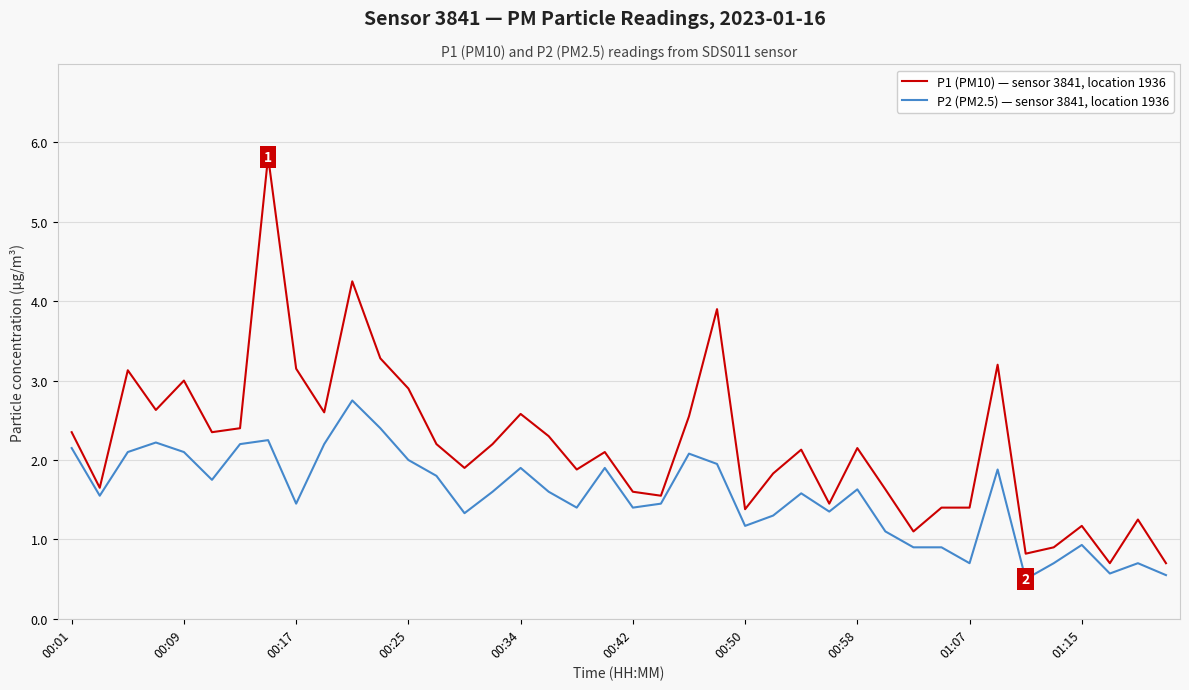

List the series in order of their peak value, highest first.

P1 (PM10) — sensor 3841, location 1936, P2 (PM2.5) — sensor 3841, location 1936